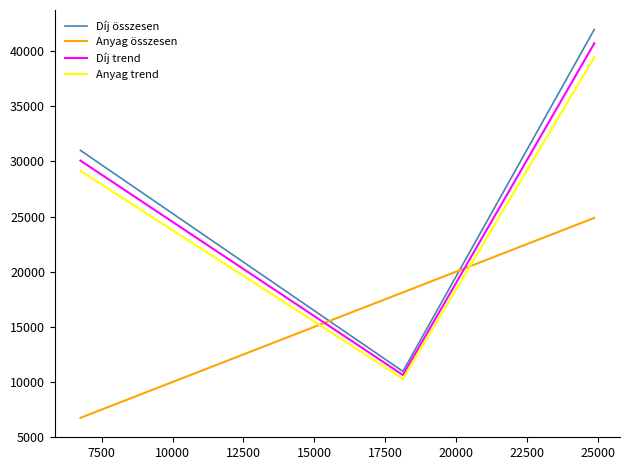

What is the lowest value of the Anyag összesen series?

6750.0